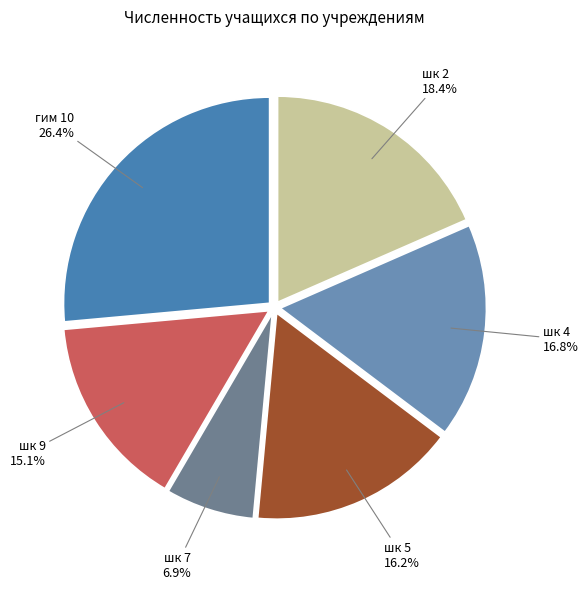

Is the sum of шк 5 and гим 10 greater than half?

No